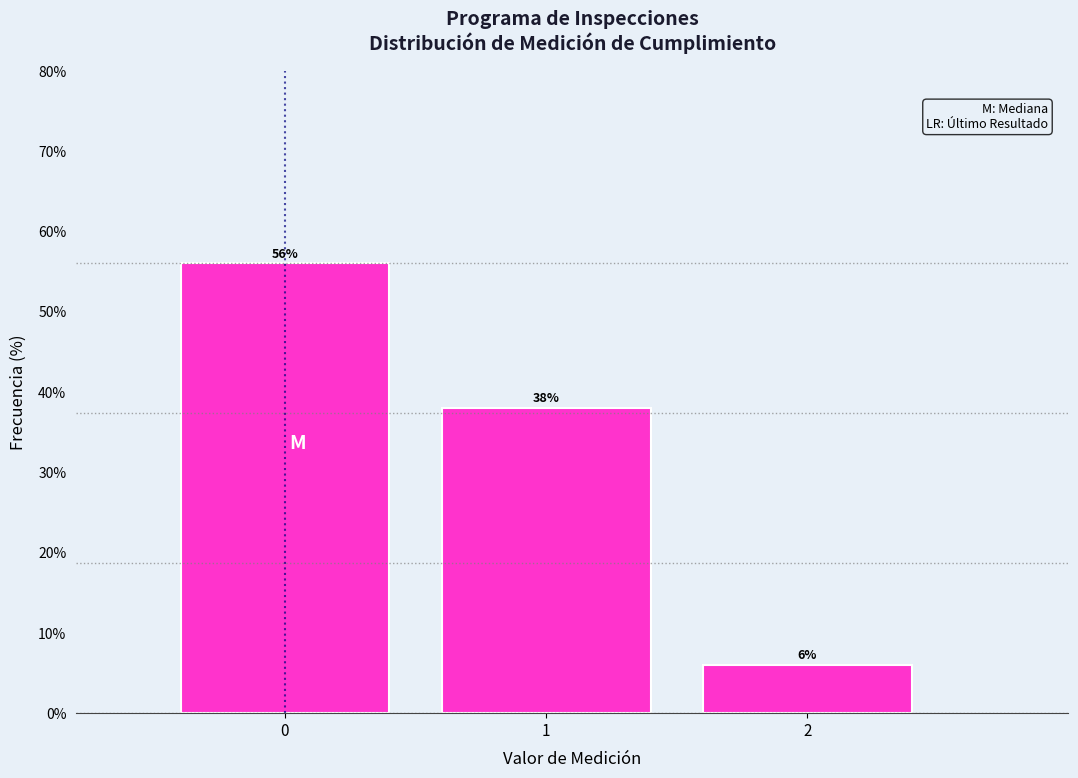

Reading left to right, transcribe all the data shown in this chart.

56.0	38.0	6.0